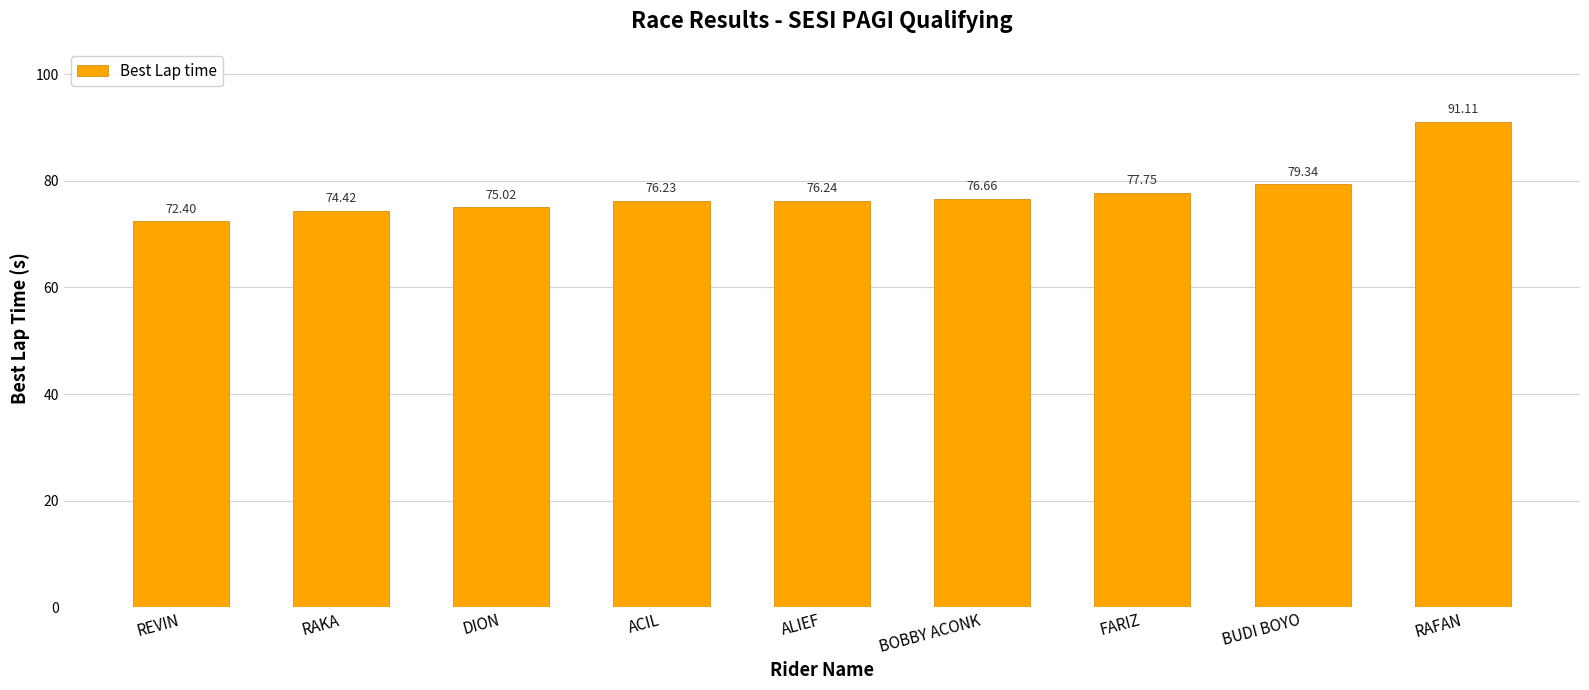

The value at FARIZ is 45.3. True or false?

False